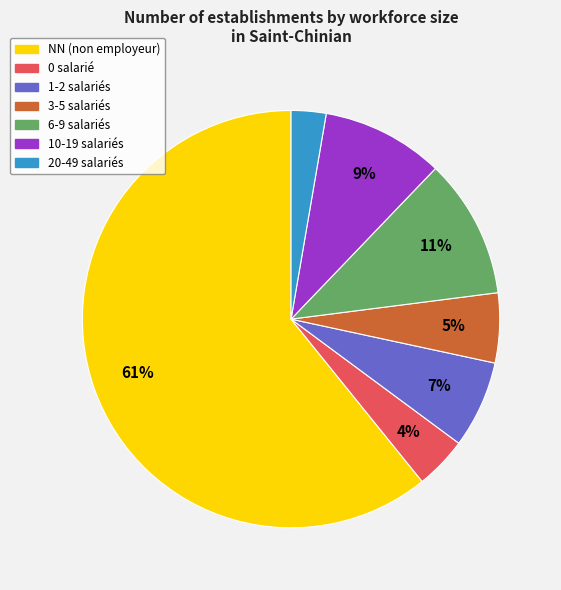

Is there a majority slice in this chart?

Yes